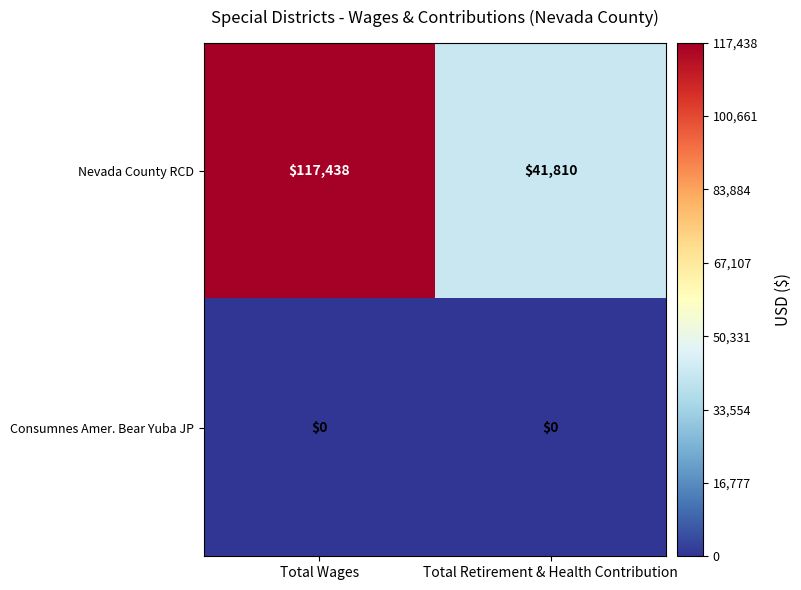

At which category does the chart reach its peak across all series?

Total Wages